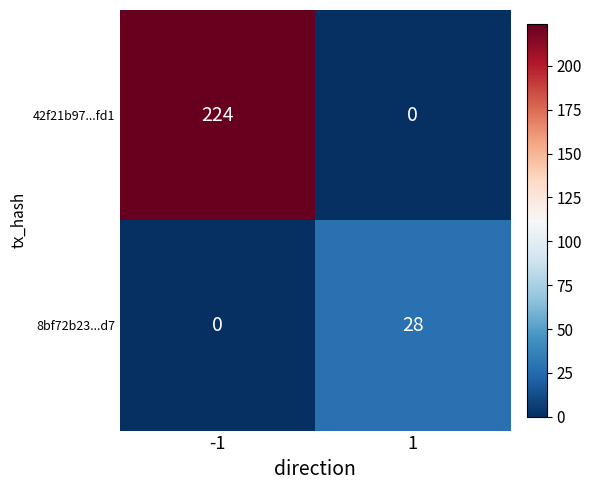

What is the average value of the 42f21b97...fd1 series?

112